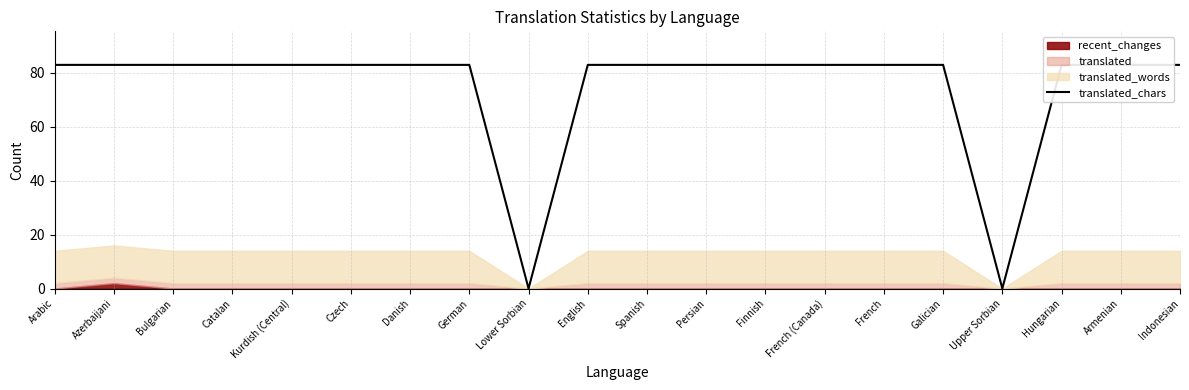

The value at Catalan is 18. True or false?

False